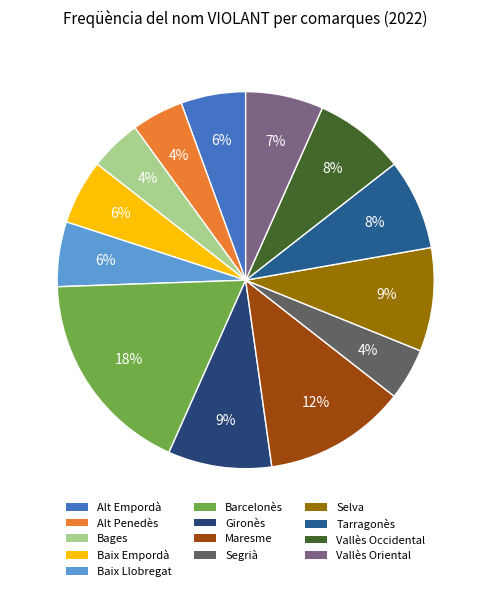

Rank the categories by value from highest to lowest.

Barcelonès, Maresme, Gironès, Selva, Tarragonès, Vallès Occidental, Vallès Oriental, Alt Empordà, Baix Empordà, Baix Llobregat, Alt Penedès, Bages, Segrià